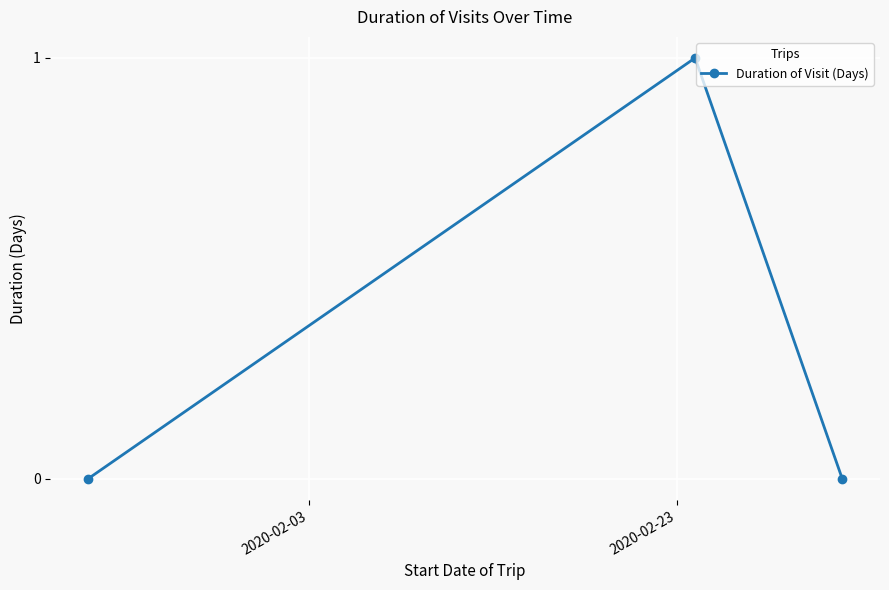

Count the number of data series in this chart.

1